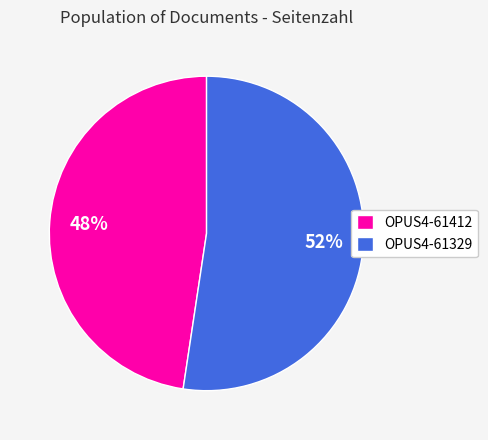

What is the smallest slice in the pie chart?

OPUS4-61412